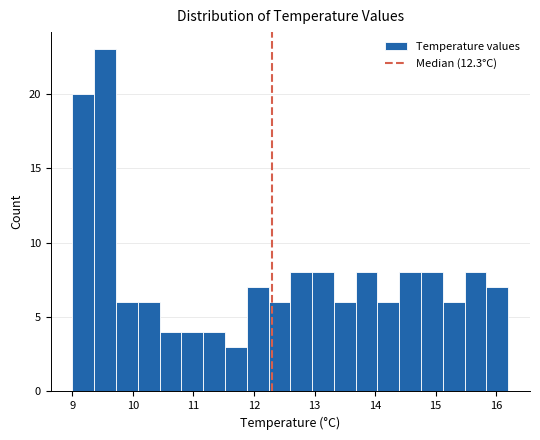

Read against the x-axis, roughly where is the centre of the tallest bar?

9.5